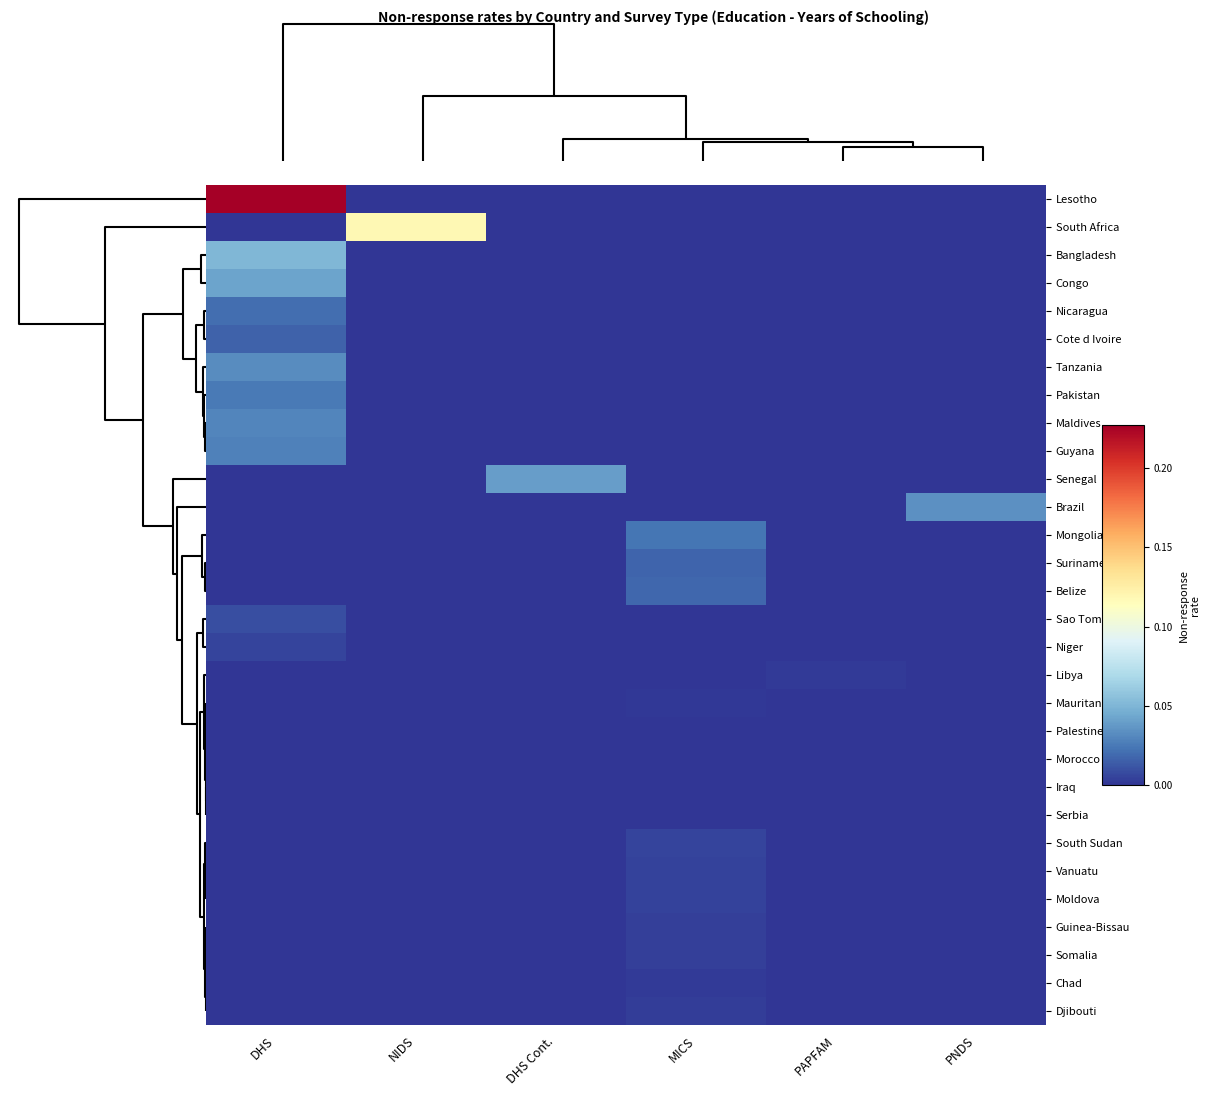

How many categories are shown in the chart?

6